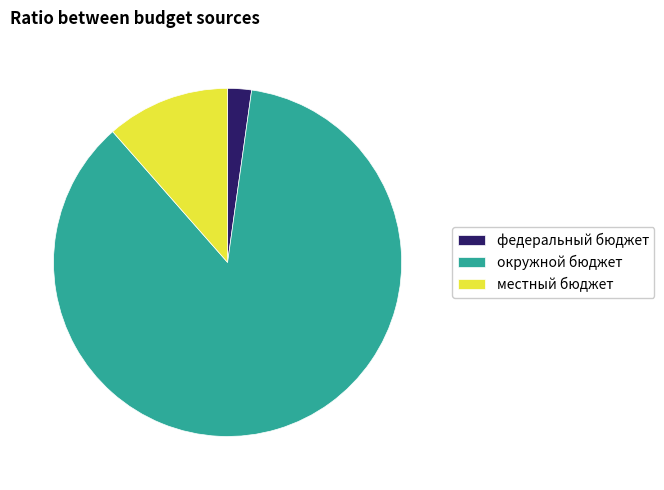

How many segments does this pie chart have?

3